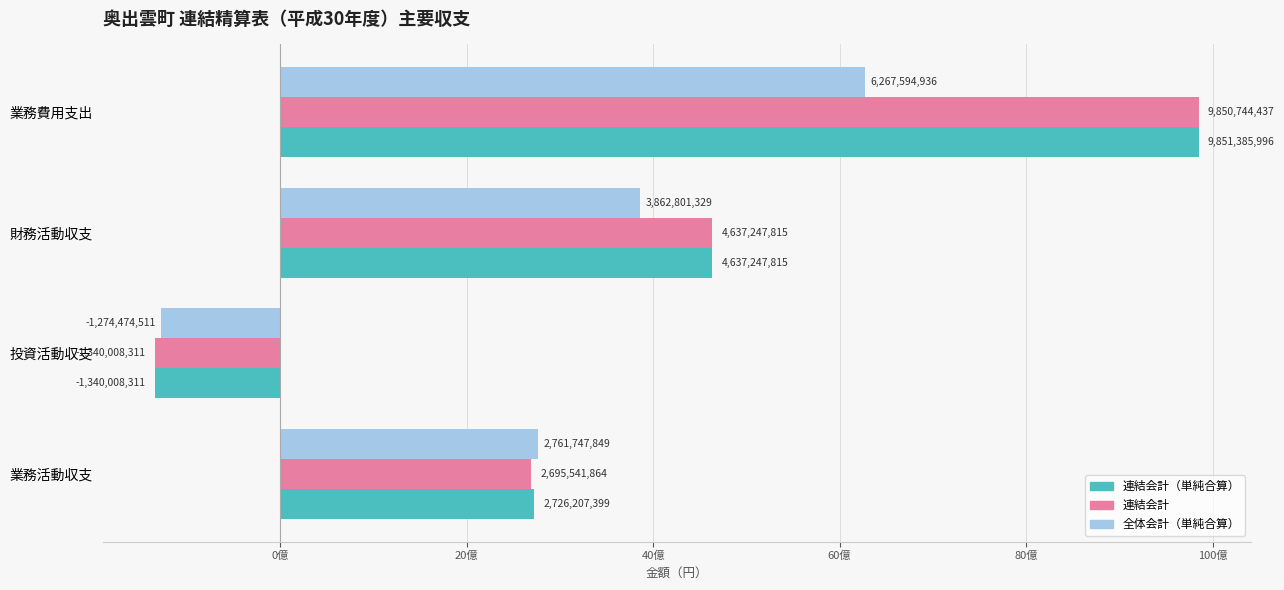

At which label is 連結会計 closest to 4255368063?

財務活動収支